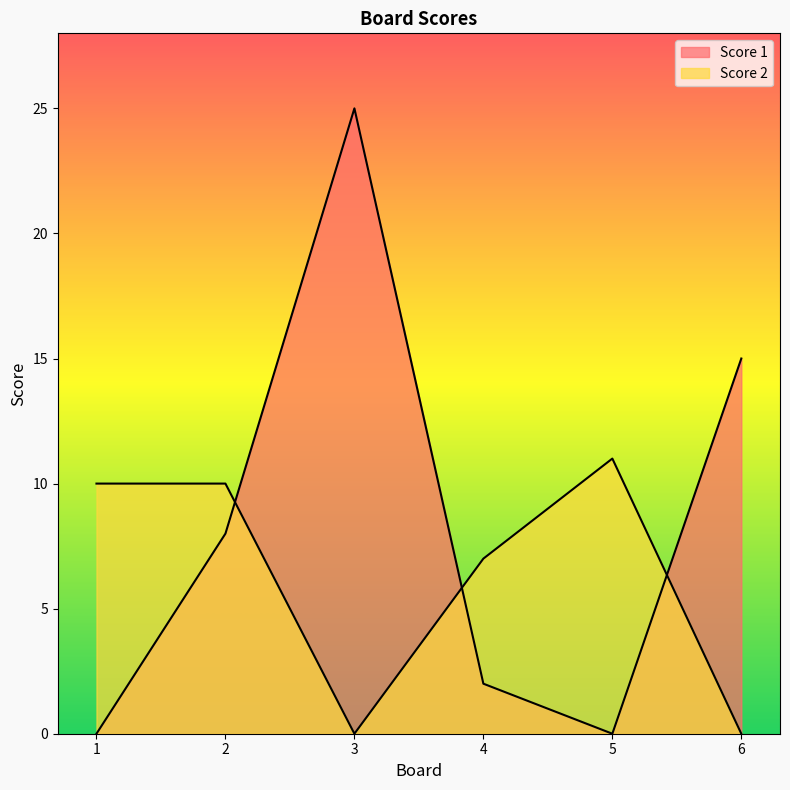

What is the difference between the maximum and minimum values in the Score 1 series?

25